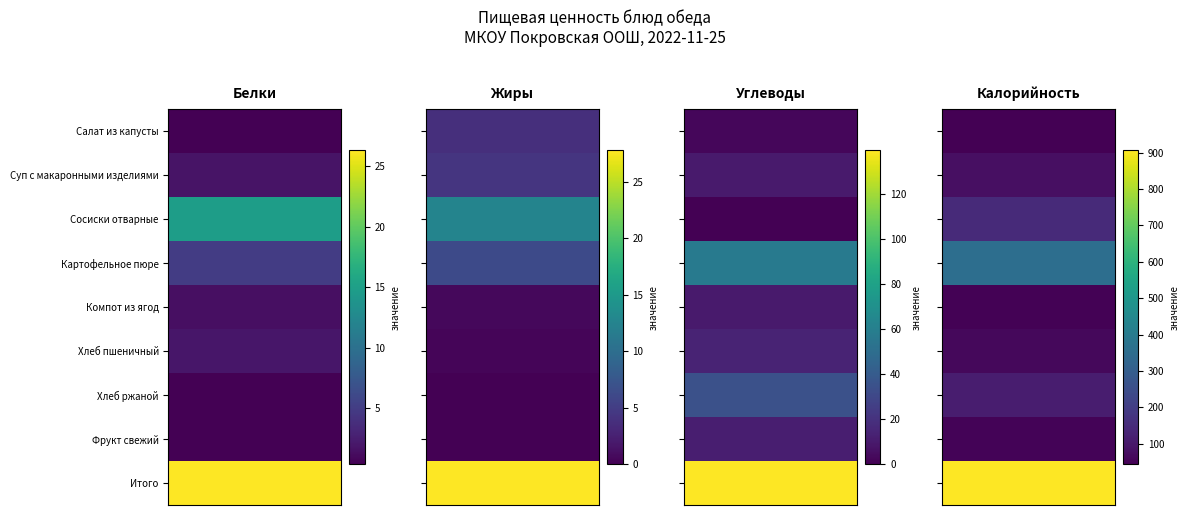

How many data points does each series have?

9